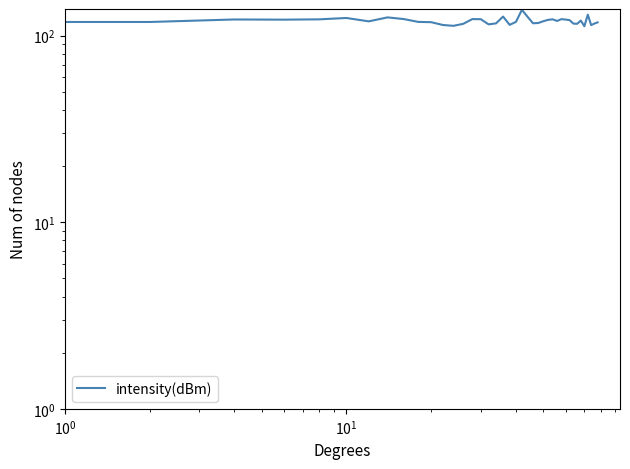

What is the greatest value displayed?

137.7